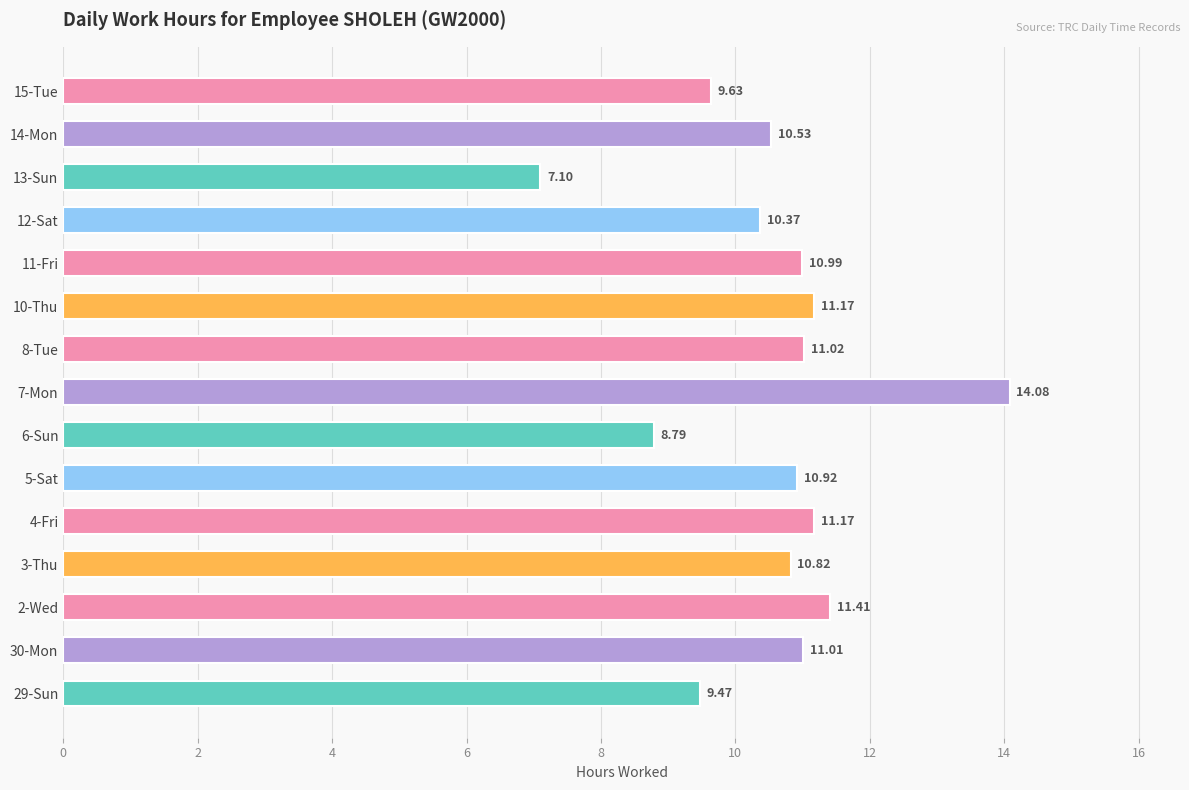

What is the difference between the maximum and minimum values?

7.0